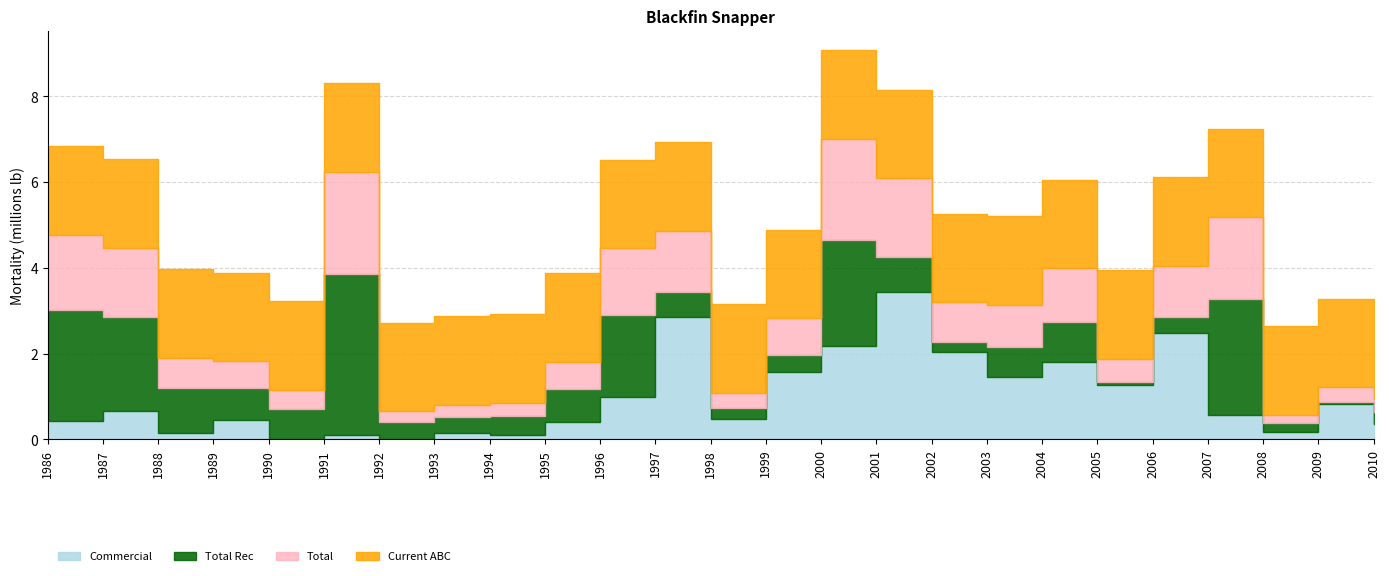

The value of Commercial at 1986 is 0.3. True or false?

False